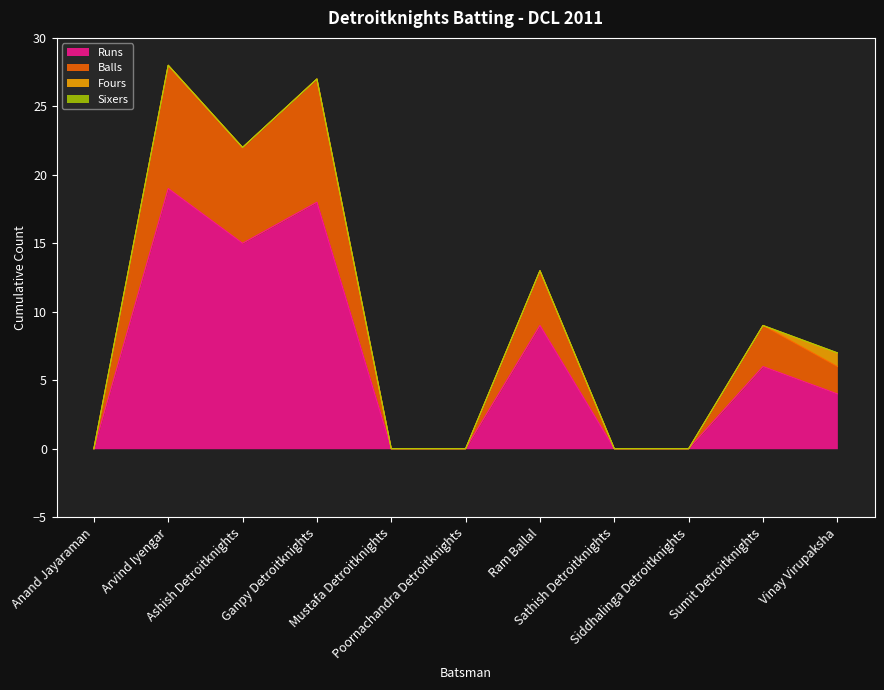

True or false: Balls and Runs cross at least once.

False